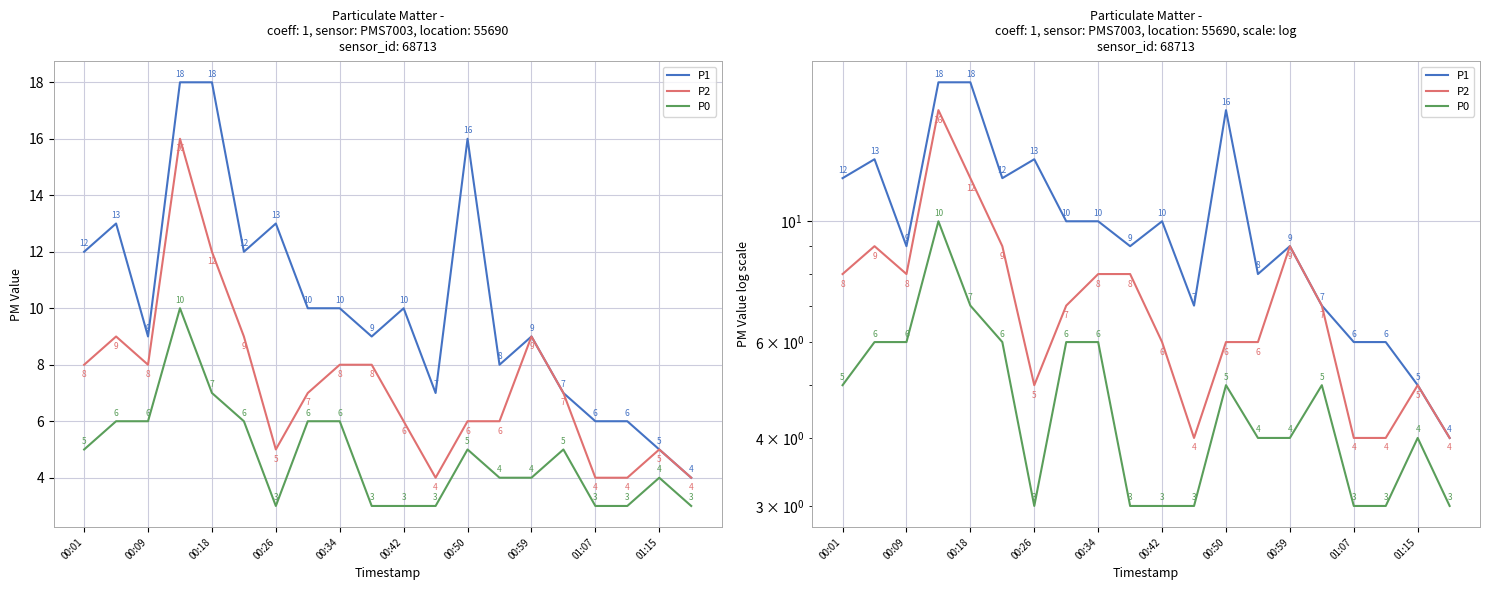

Count the number of data series in this chart.

3